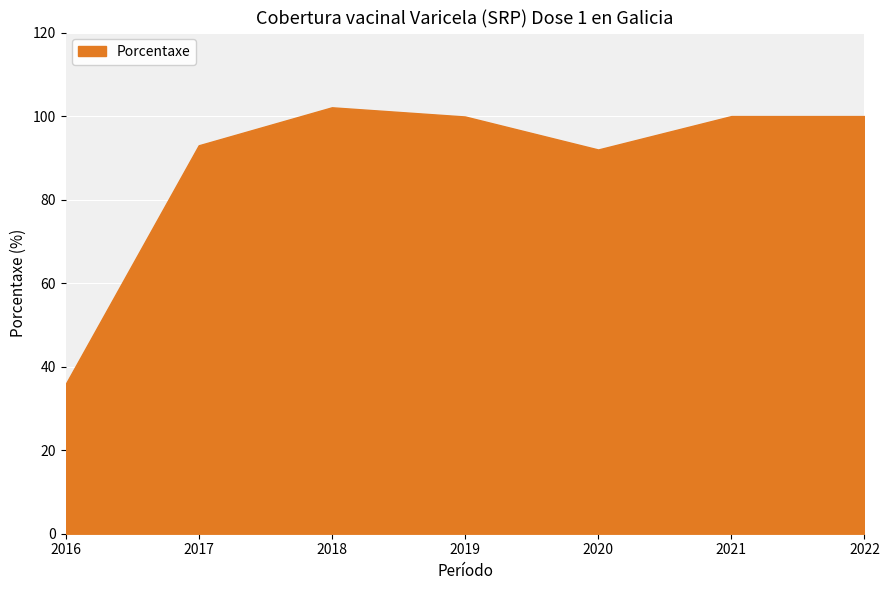

At which label does the data first exceed 99?

2018